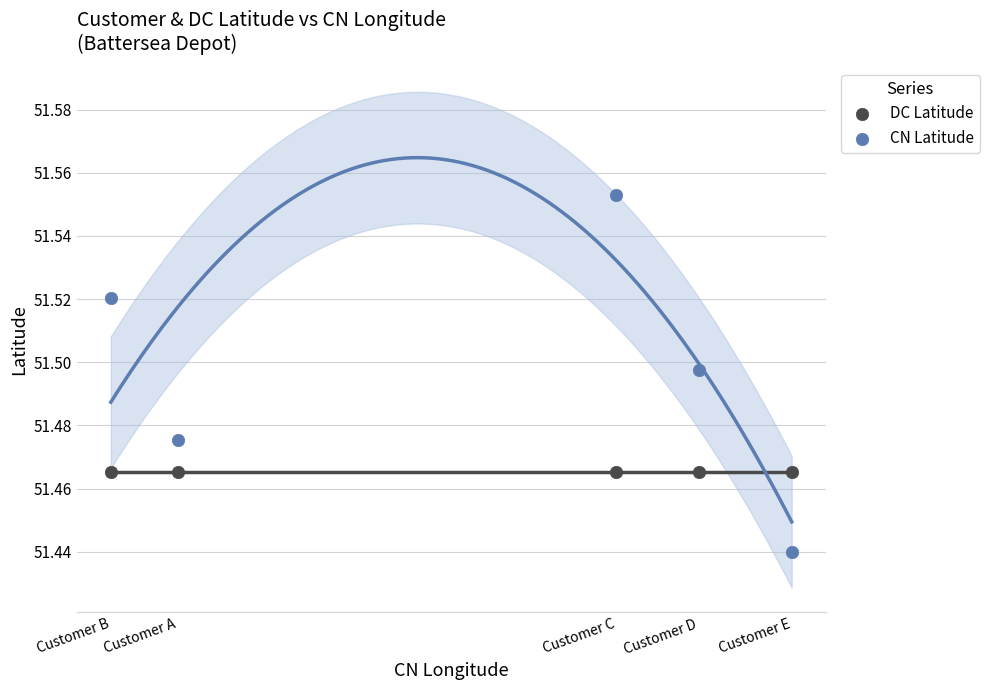

Which series reaches the maximum Y coordinate?

CN Latitude